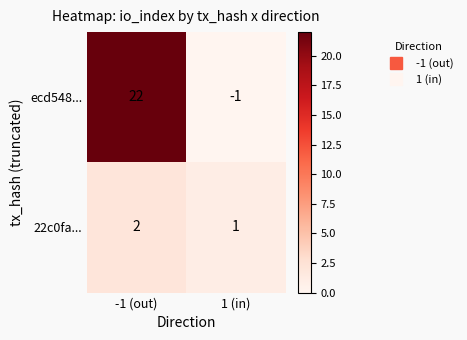

What is the difference between the highest and lowest values at -1 (out)?

20